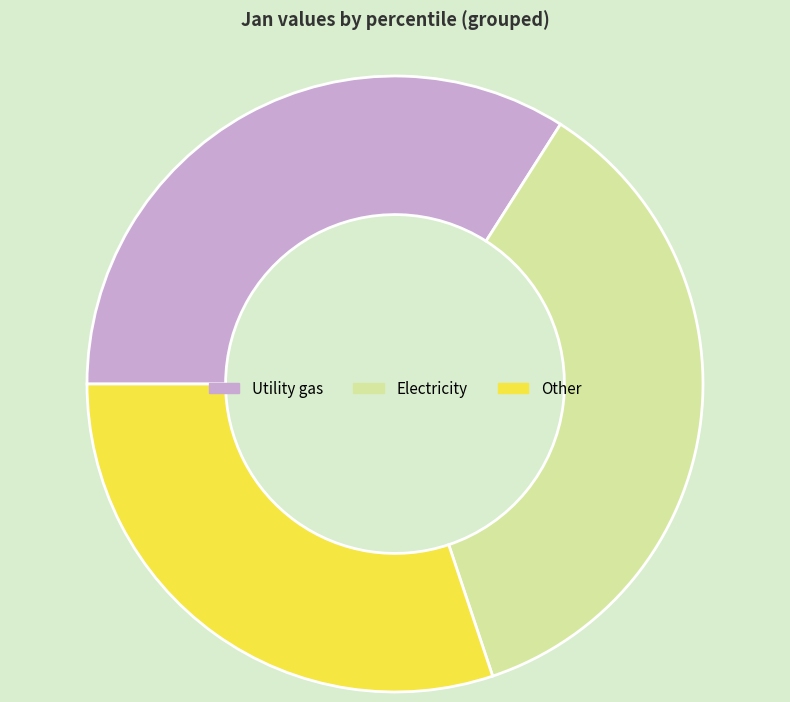

Which category has the smallest portion of the pie?

Other